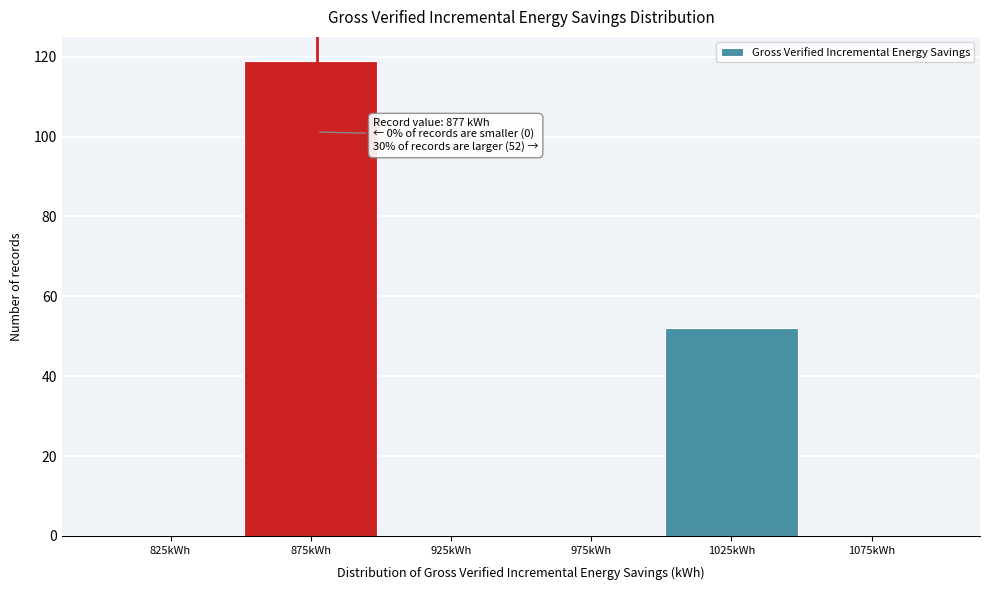

Reading left to right, extract all data points from this chart.

825kWh=0	875kWh=119	925kWh=0	975kWh=0	1025kWh=52	1075kWh=0